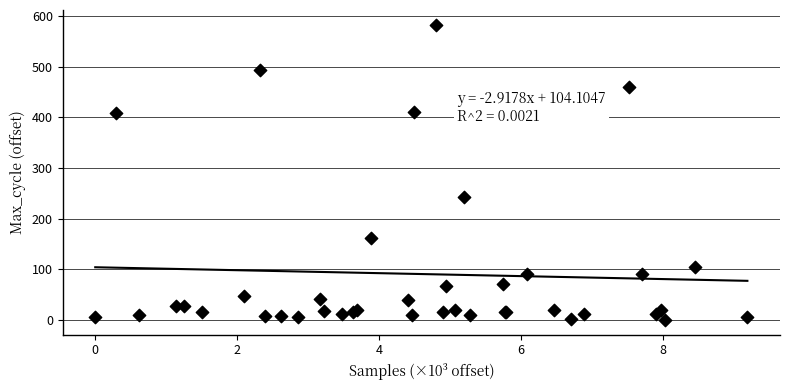

What Y value in the scatter plot is closest to 291?

242